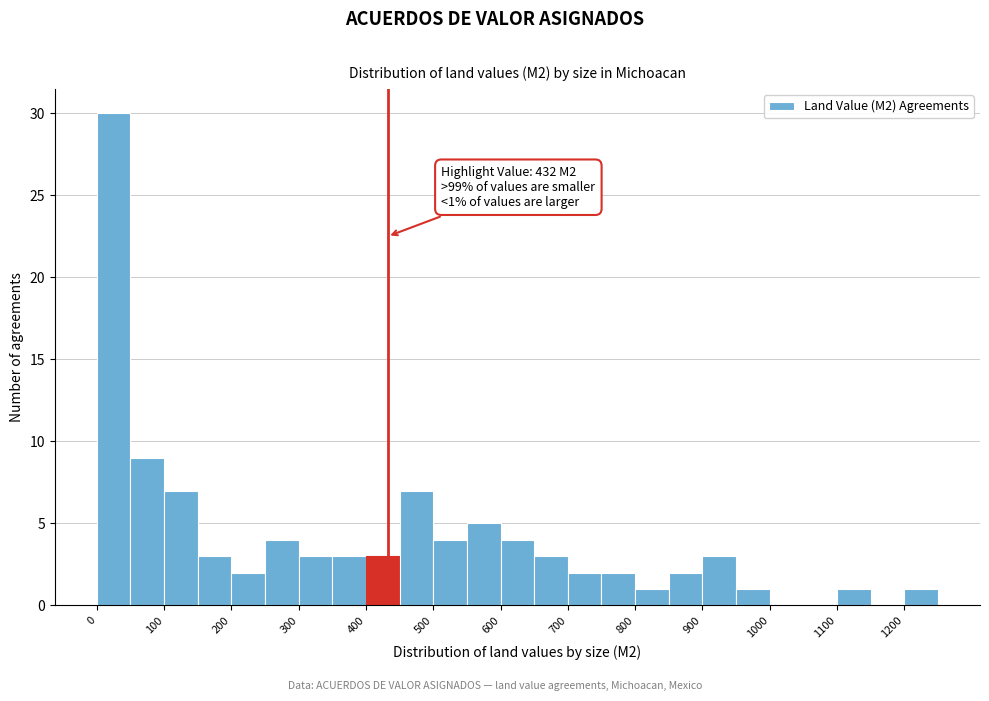

Which range on the x-axis has the tallest bar?

0 to 50